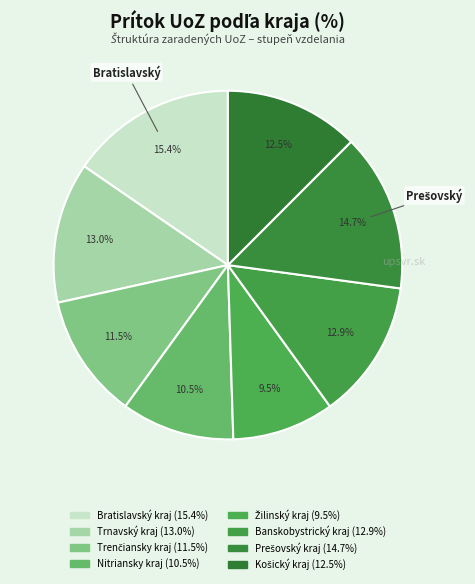

To the nearest percent, what percentage of the pie is Trenčiansky kraj?

12%